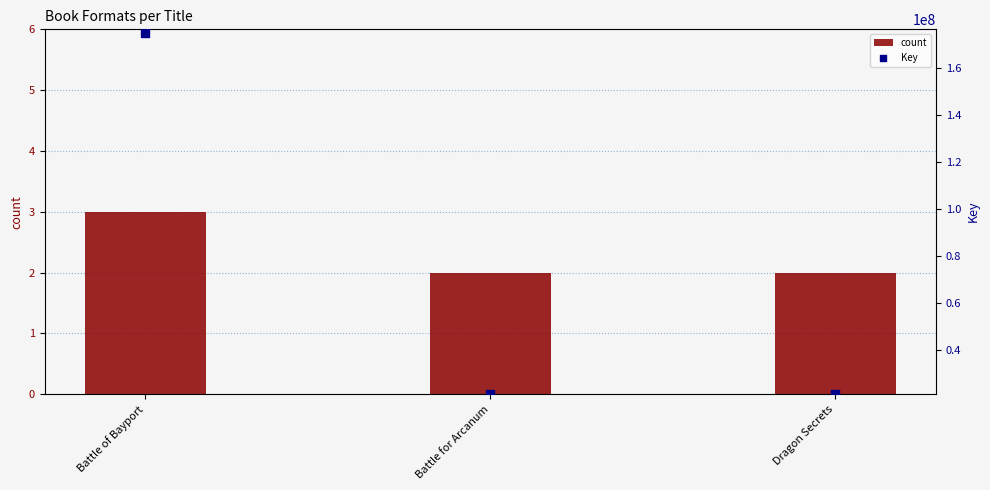

Which series has the largest total across all categories?

Key